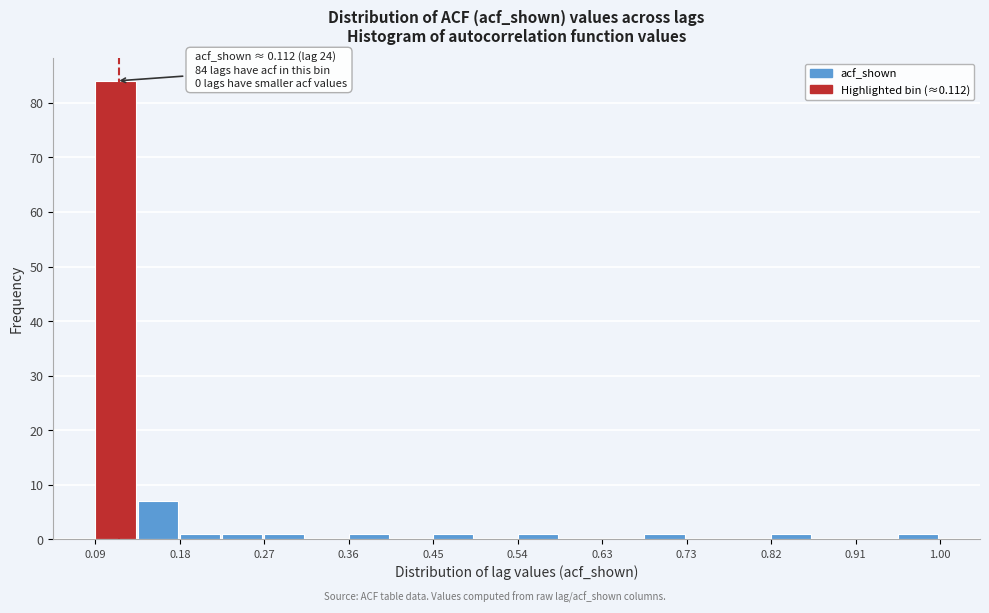

Over which range of the x-axis is the bar tallest?

0.09 to 0.13